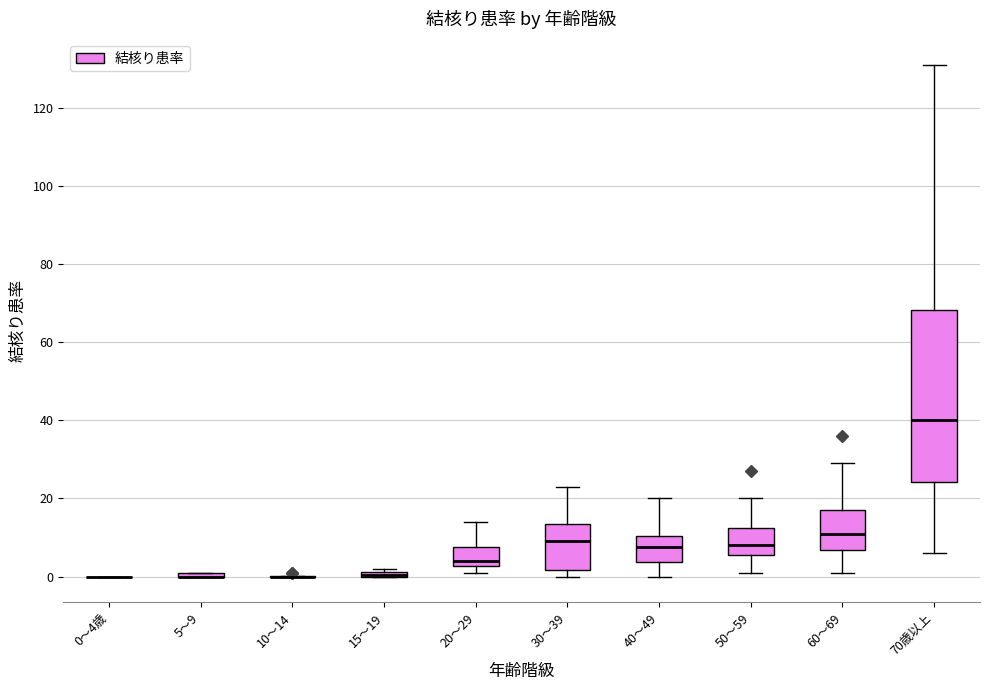

Comparing the boxes themselves (not the whiskers), which one is the tallest?

70歳以上